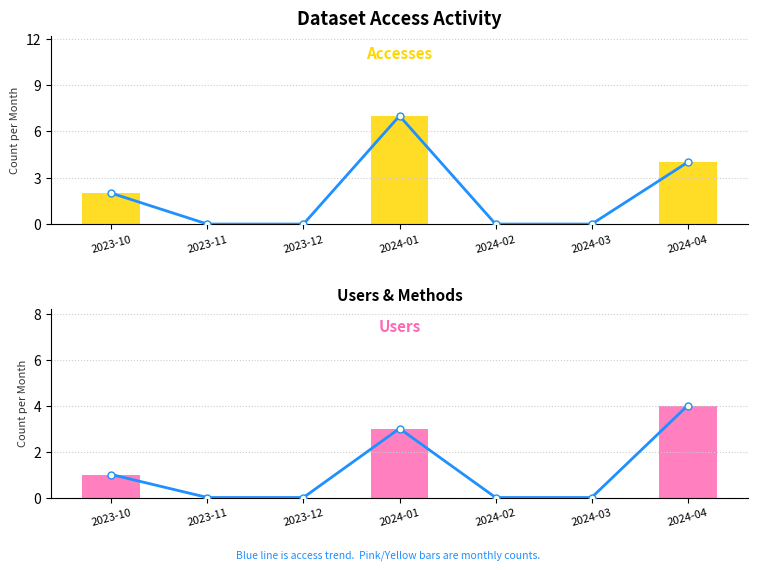

The value of Users at 2024-01 is 2. True or false?

False